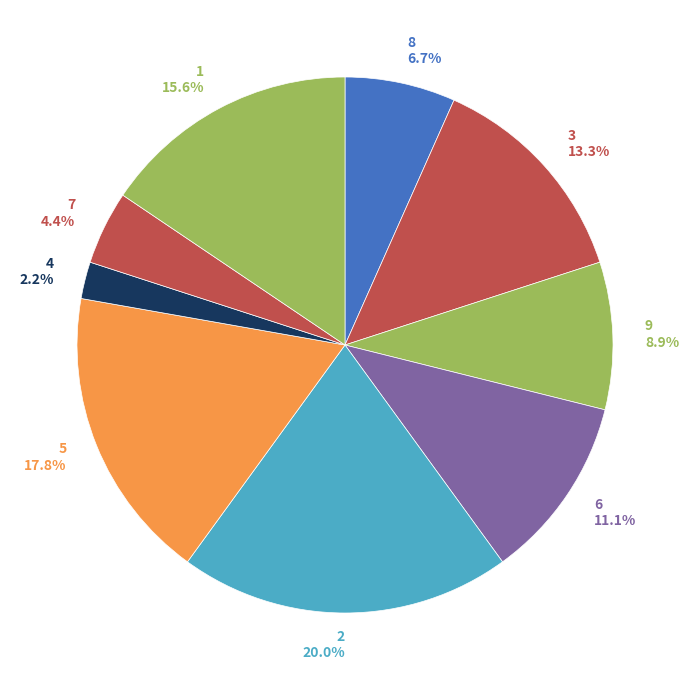

How many slices are in this pie chart?

9